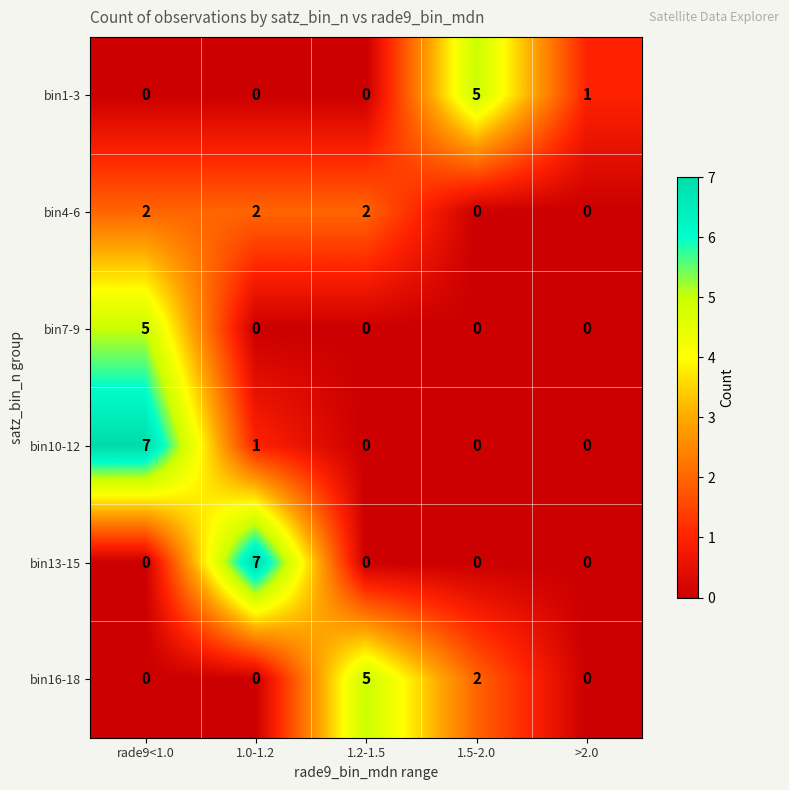

True or false: bin4-6 has a value of 2 at 1.0-1.2.

True